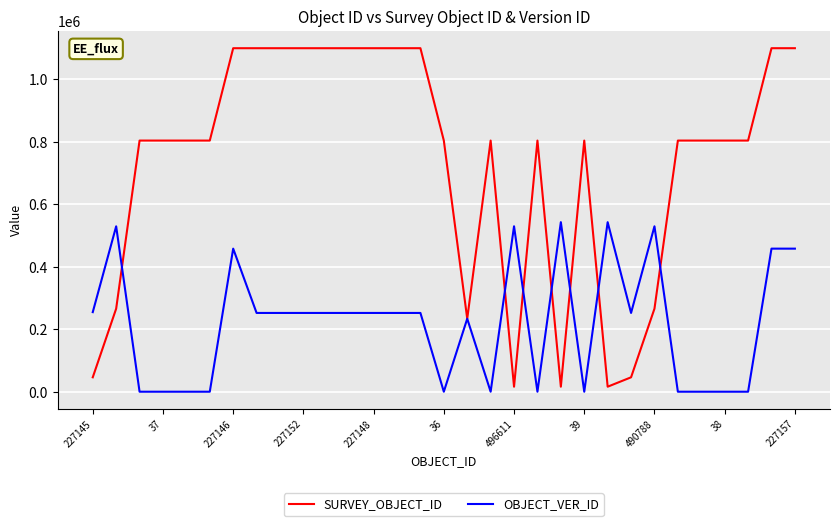

Which series has the largest range (max minus min)?

SURVEY_OBJECT_ID